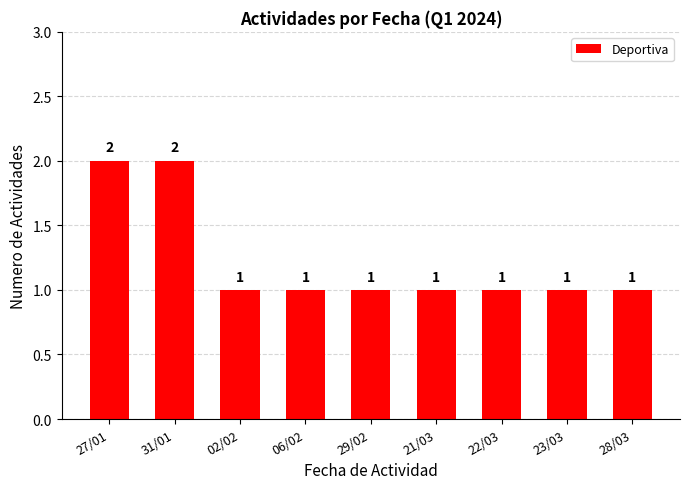

How many values exceed 1?

2